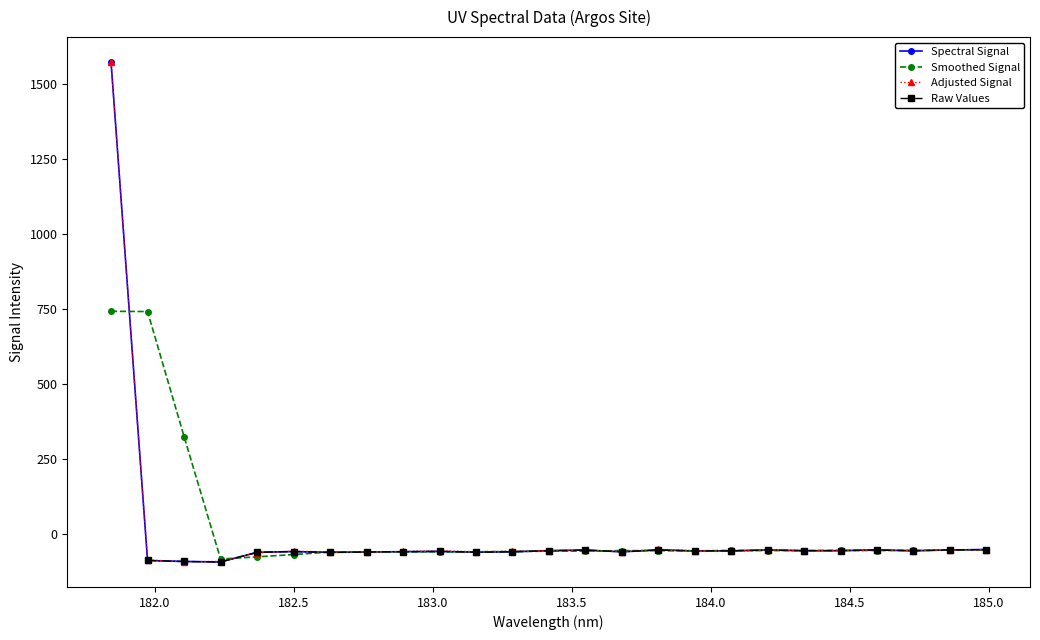

Count the number of values greater than -57.

12